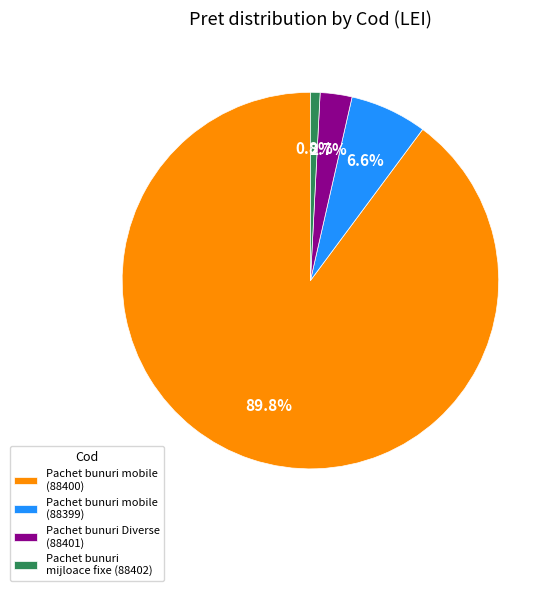

To the nearest percent, what is the average slice percentage?

25%